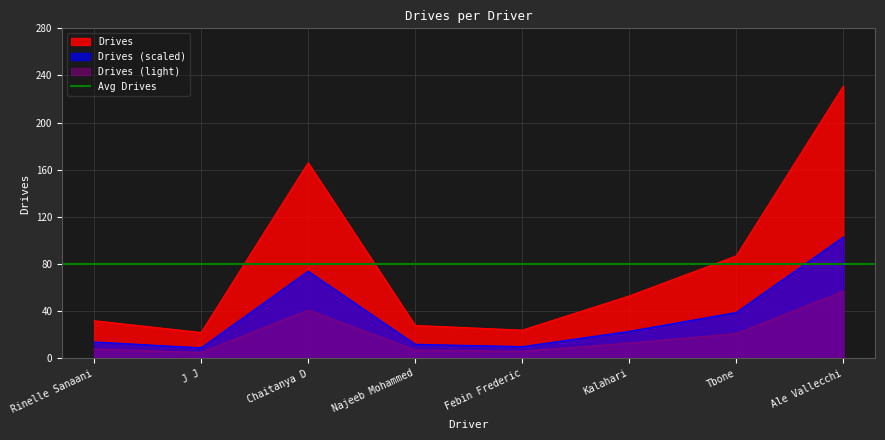

What is the label of the 1st point from the right?

Ale Vallecchi